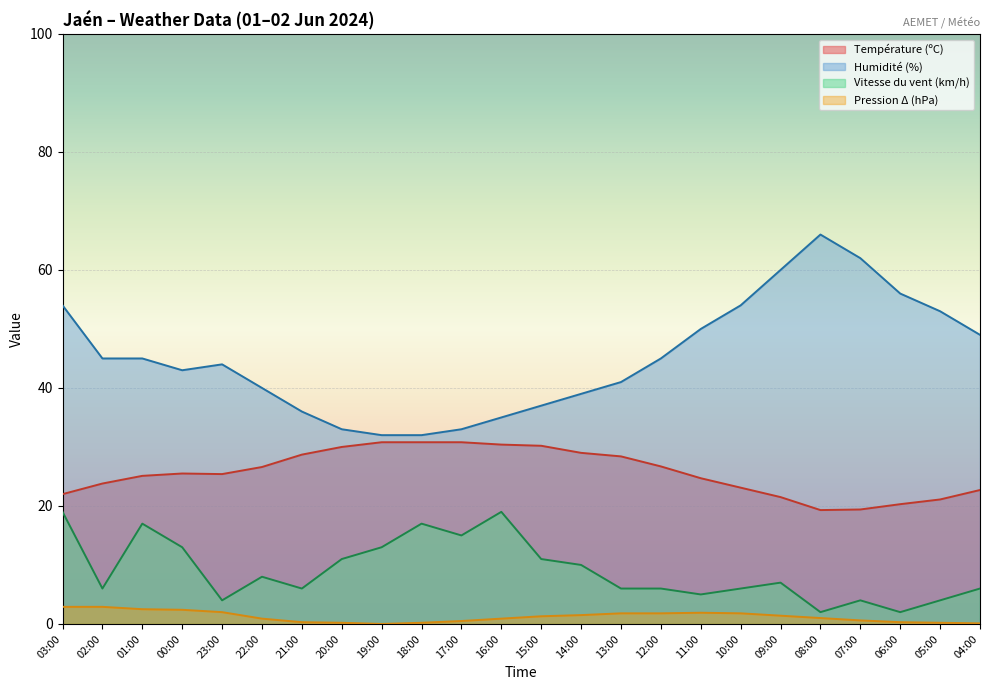

What position from the right is 03:00?

24